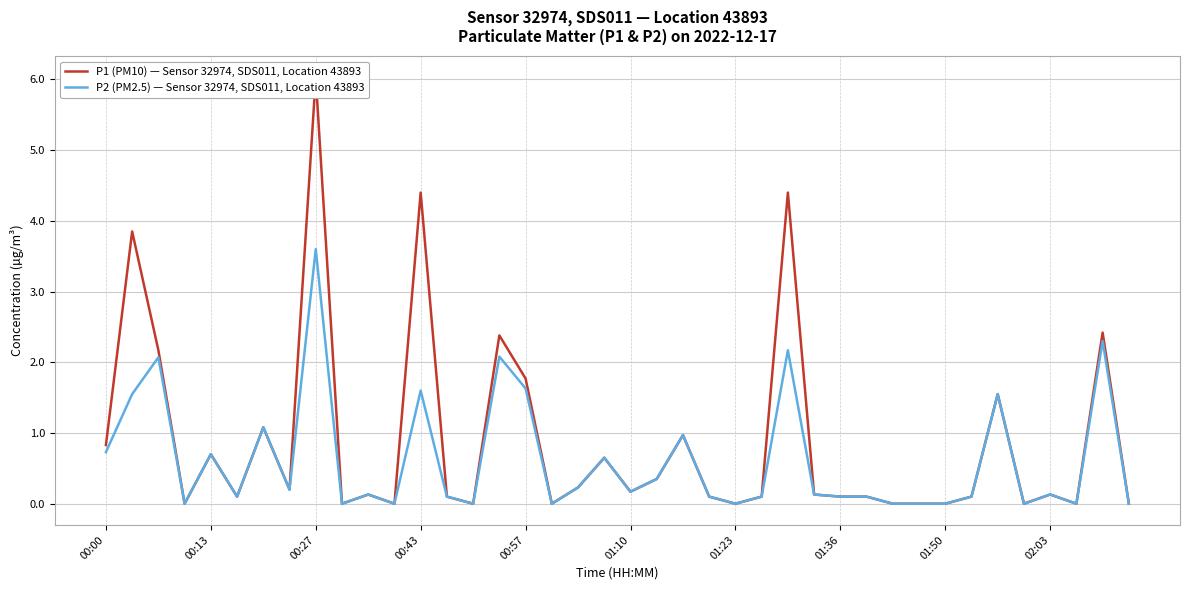

What is the difference between the second highest and second lowest values in the P1 (PM10) — Sensor 32974, SDS011, Location 43893 series?

4.4